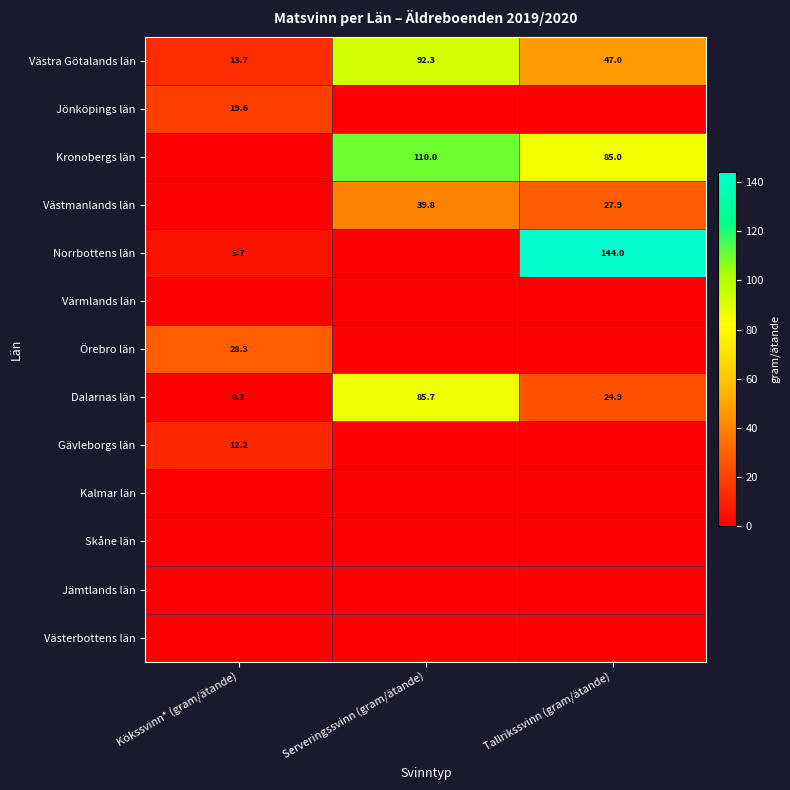

The Västra Götalands län series shows 26.8 at Tallrikssvinn (gram/ätande). True or false?

False